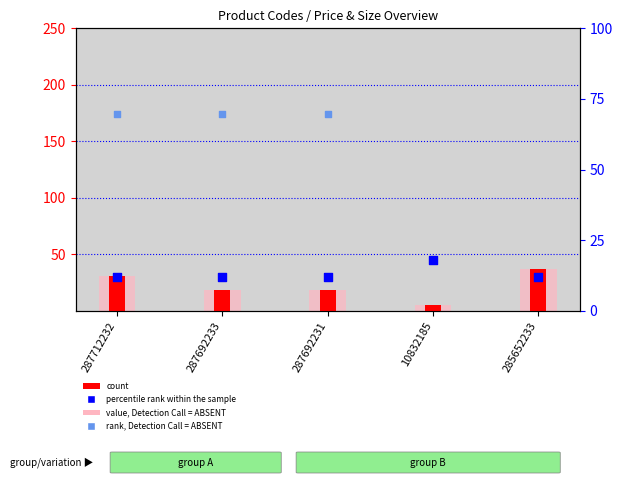

Is the value of rank, Detection Call = ABSENT at 287712232 greater than the value of percentile rank within the sample at 287692233?

Yes